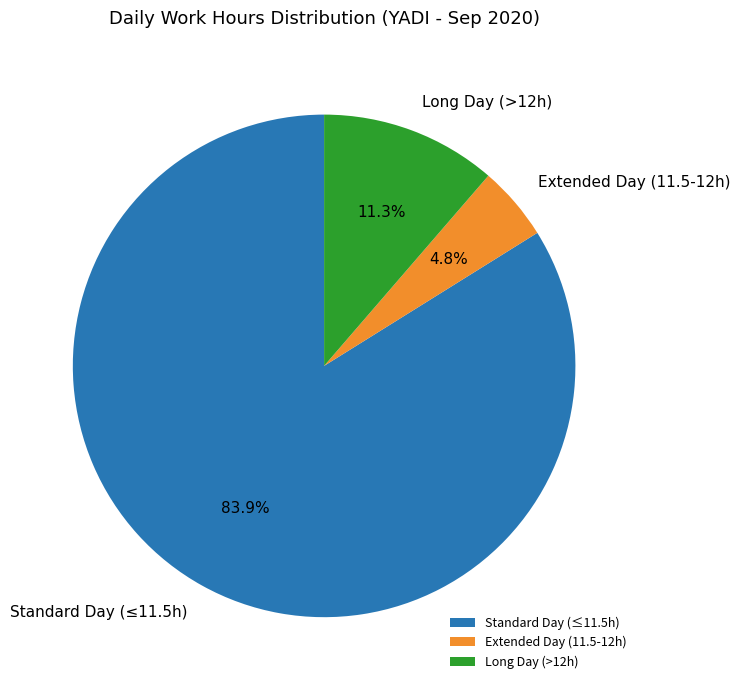

Is there any slice that represents more than half of the pie?

Yes